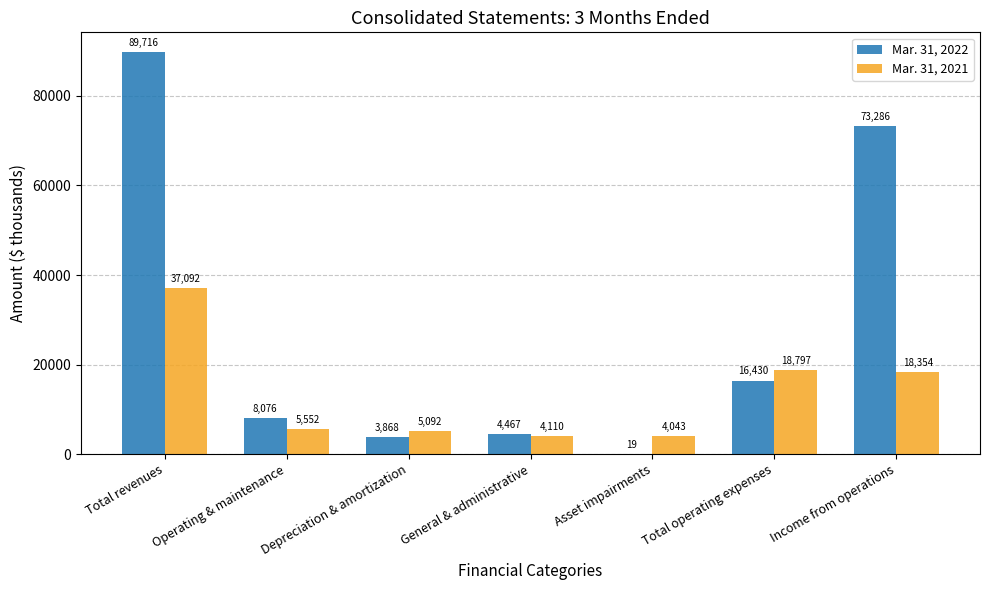

Is the value of Mar. 31, 2022 at Operating & maintenance greater than the value of Mar. 31, 2021 at Asset impairments?

Yes